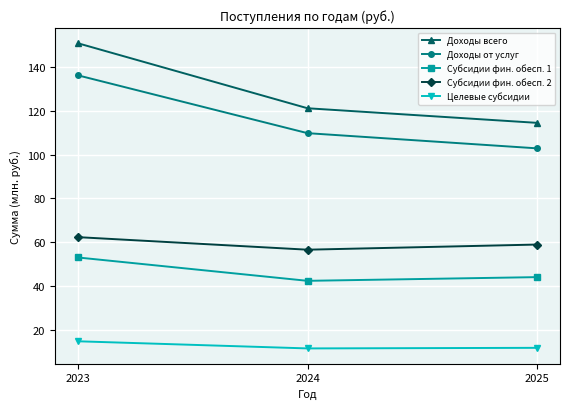

Read the Целевые субсидии value at 2025.

11.7